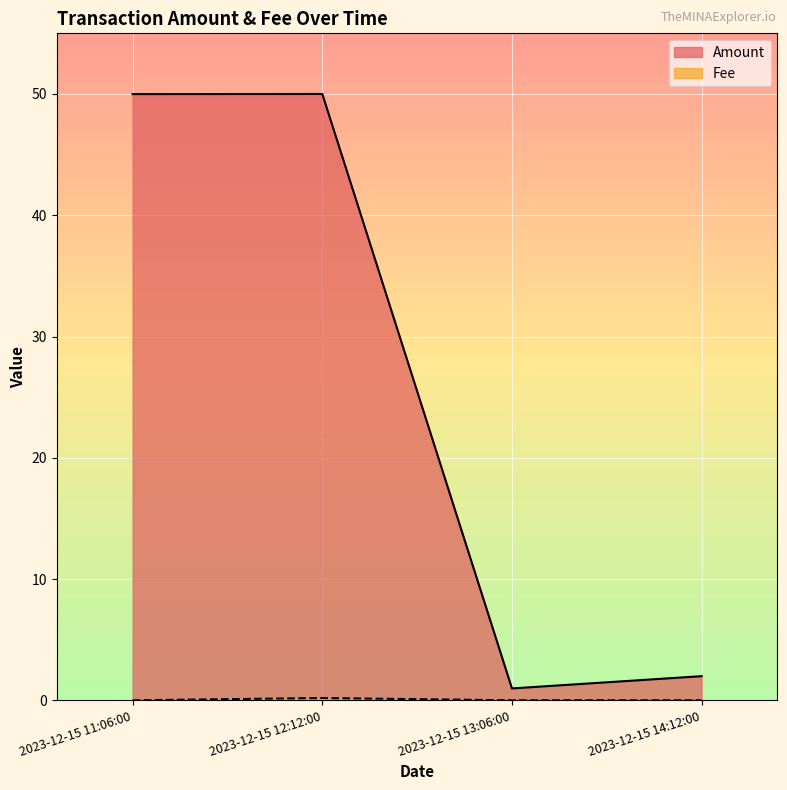

The Fee series shows 0.0 at 2023-12-15 11:06:00. True or false?

False